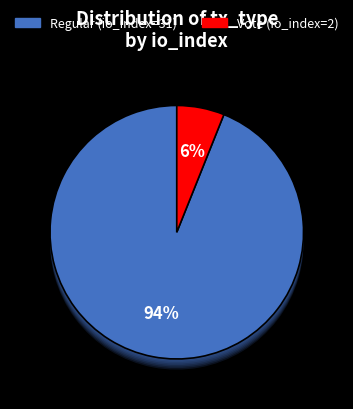

To the nearest percent, what is the difference between the Vote (io_index=2) and Regular (io_index=31) slice percentages?

88%